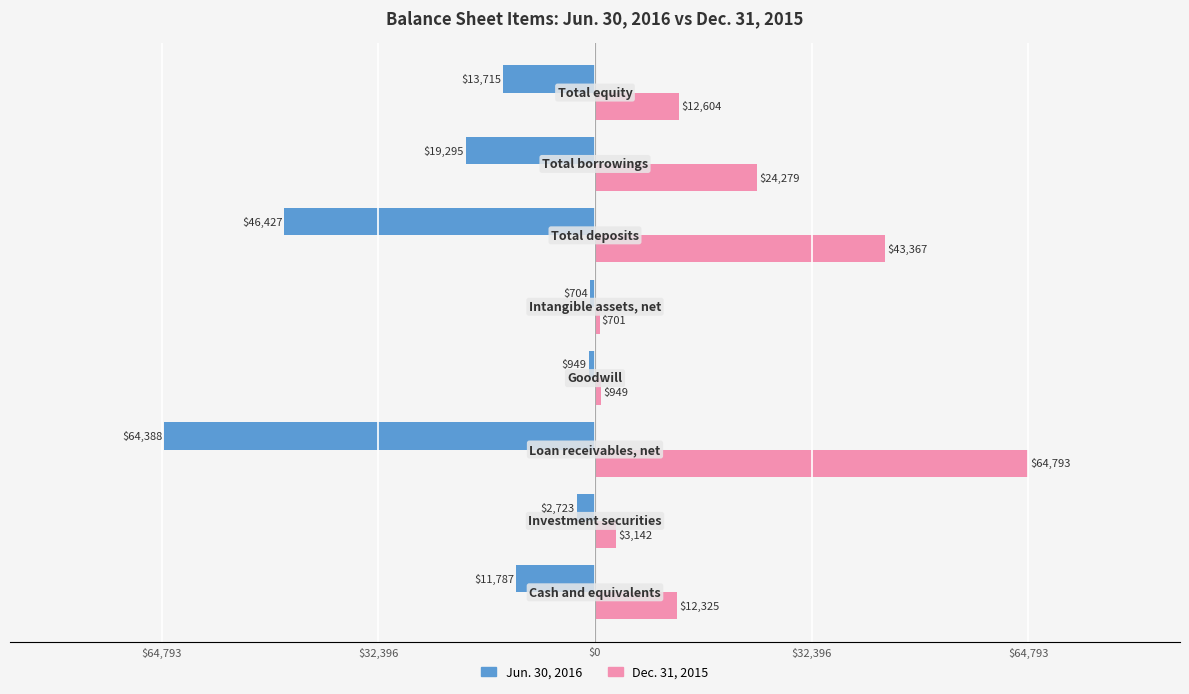

Reading right to left, list all the values displayed in this chart.

Jun. 30, 2016: -13715	-19295	-46427	-704	-949	-64388	-2723	-11787
Dec. 31, 2015: 12604	24279	43367	701	949	64793	3142	12325